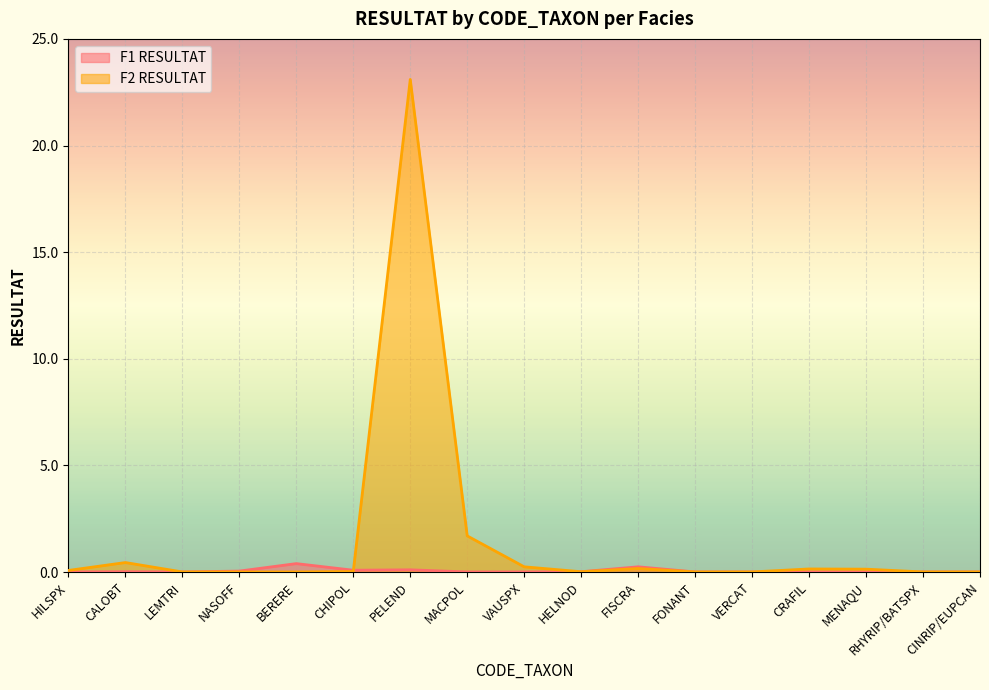

List the series in order of their peak value, lowest first.

F1 RESULTAT, F2 RESULTAT